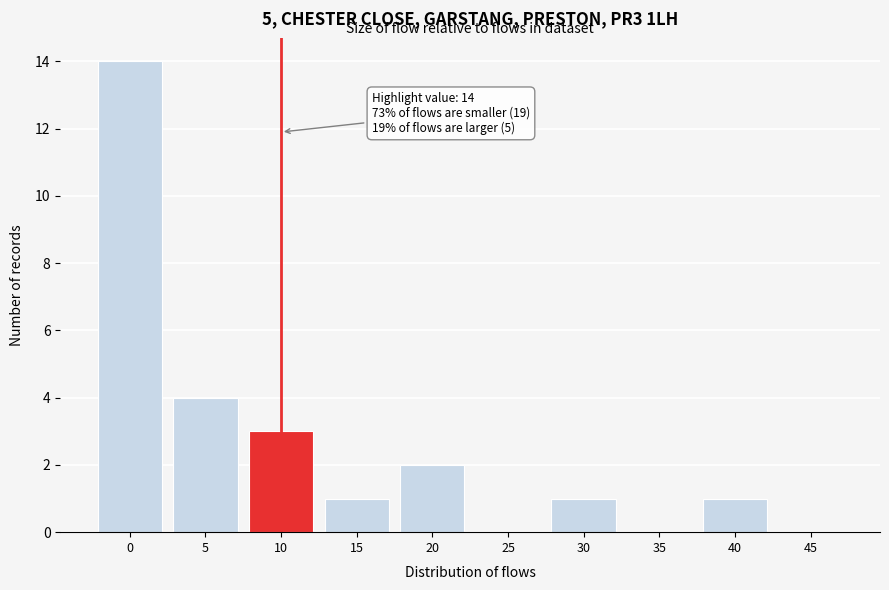

Reading right to left, what are all the values shown in this chart?

45=0	40=1	35=0	30=1	25=0	20=2	15=1	10=3	5=4	0=14